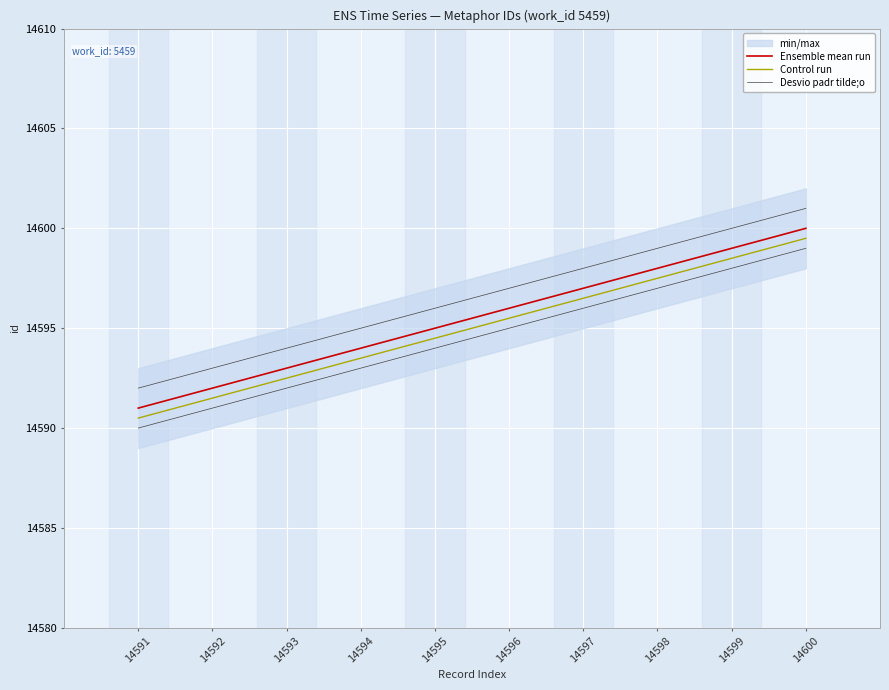

Where does the Desvio padr tilde;o series first go above 14597?

14597